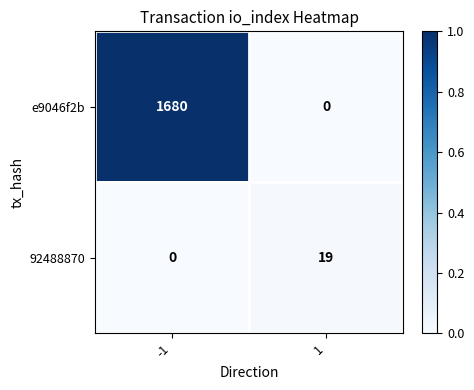

Count the number of data series in this chart.

2